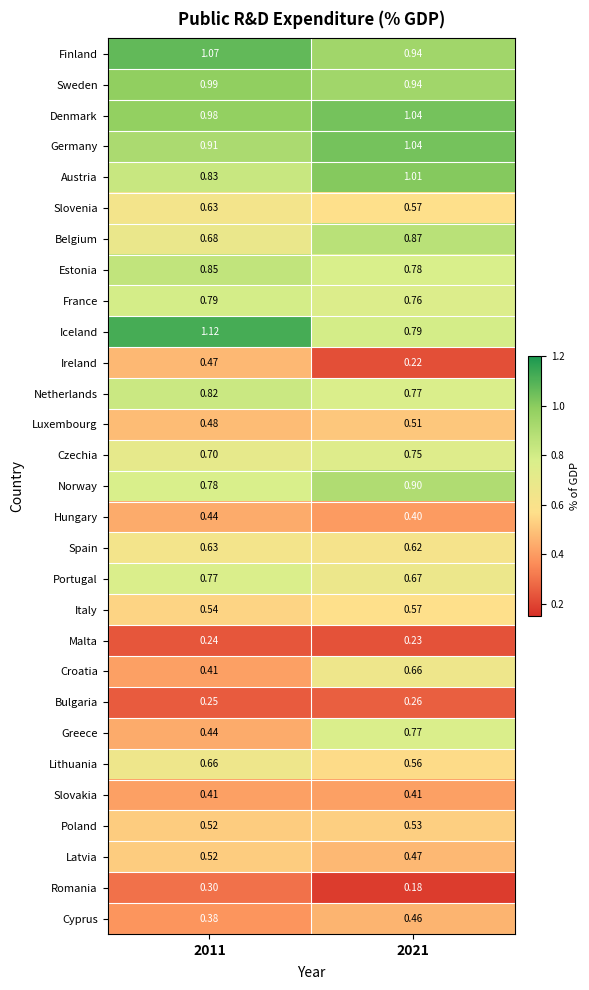

Which series has the largest total across all categories?

Denmark